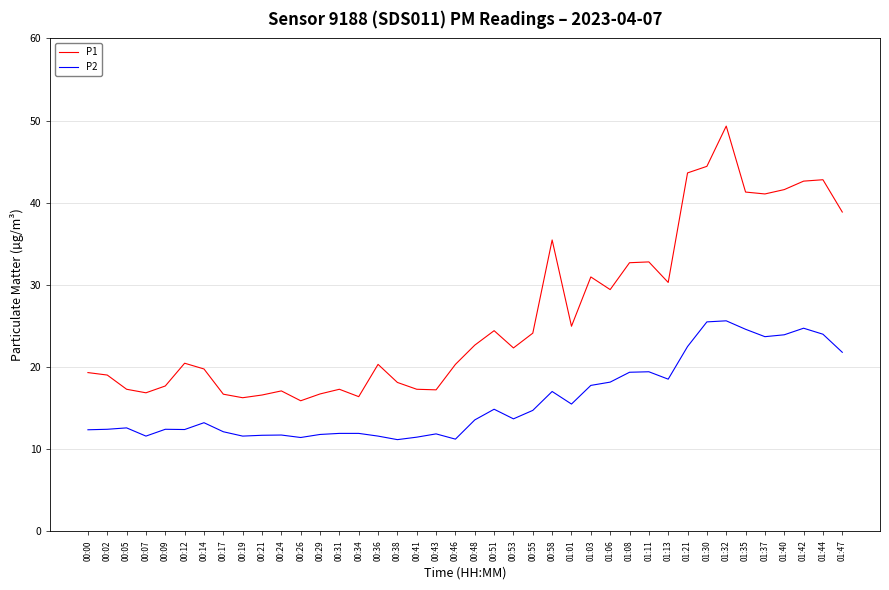

Rank the series by their average value, from highest to lowest.

P1, P2